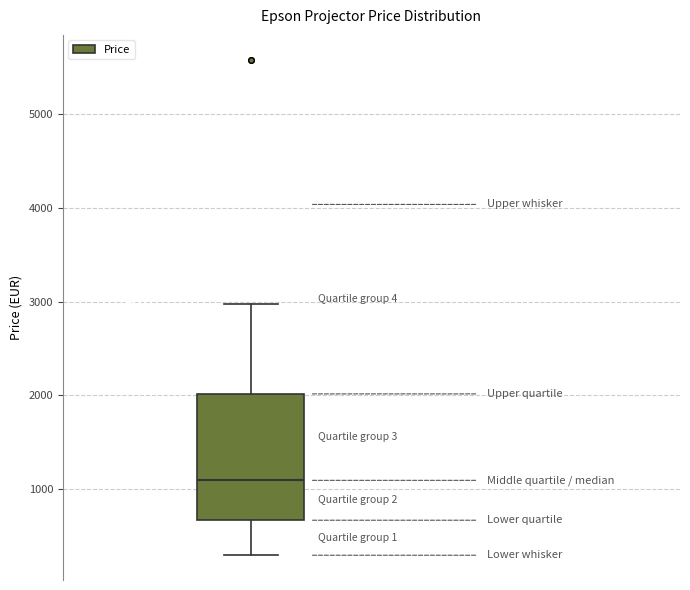

Transcribe this box plot: give where the median line is, the range the box spans, and where the two whiskers end, as read against the y-axis. The values are not printed on the chart, so give them approximately, as read against the axis.

median 1100, box 700 to 2000, whiskers 300 to 3000